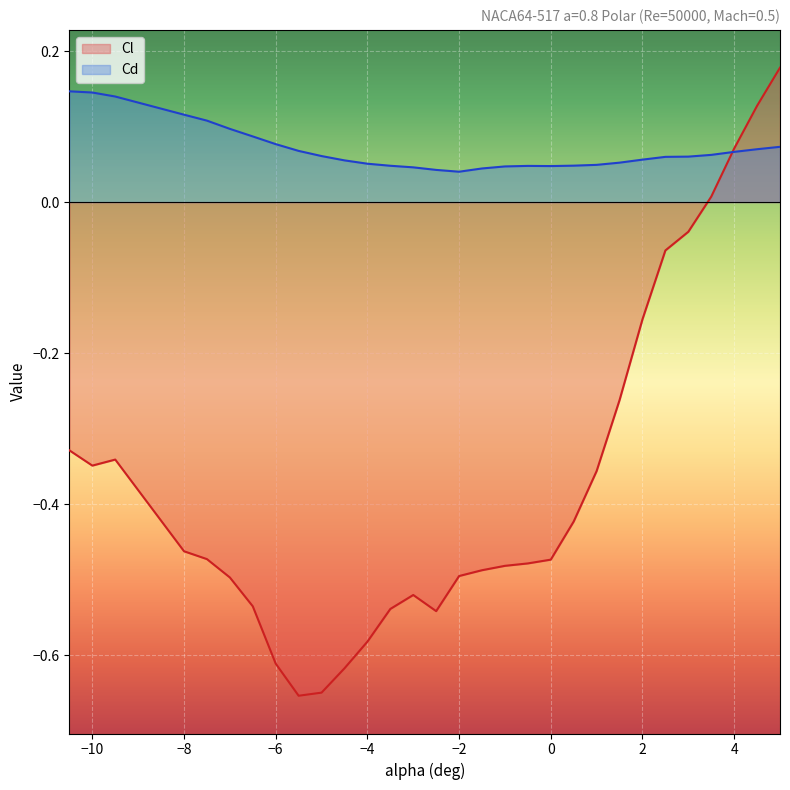

True or false: Cl has more than 1 interior local peaks.

True